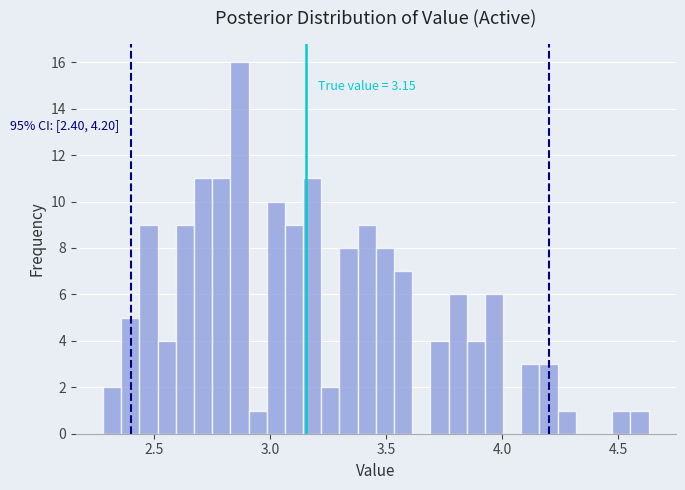

Around what value on the x-axis is the tallest bar? Give the approximate position of its centre, as read against the axis.

2.85